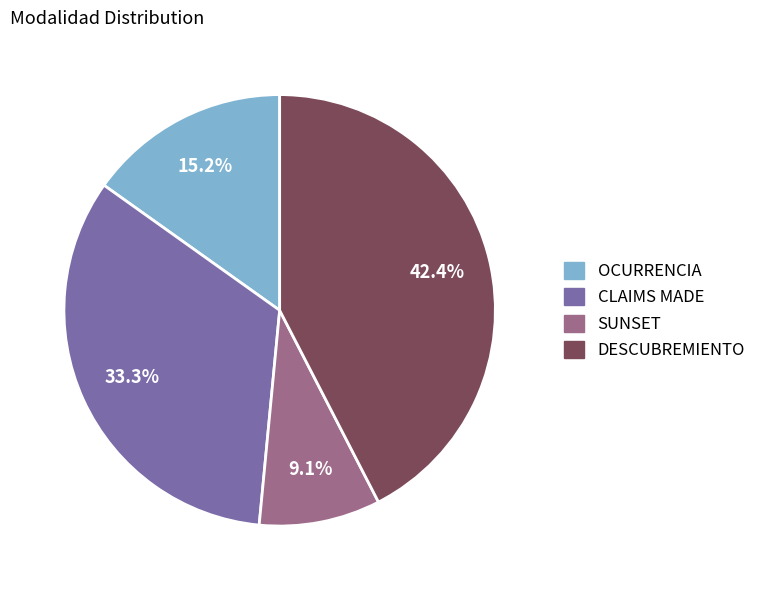

Which slice is the smallest?

SUNSET